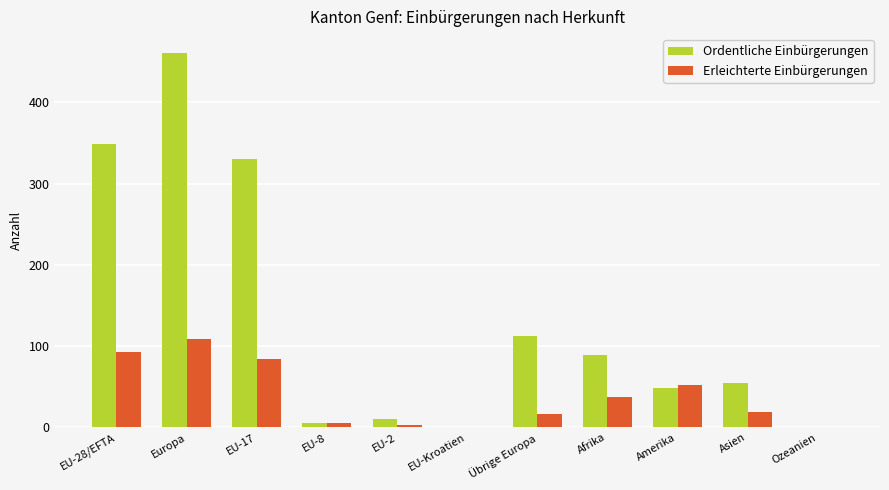

Which series has the largest total across all categories?

Ordentliche Einbürgerungen